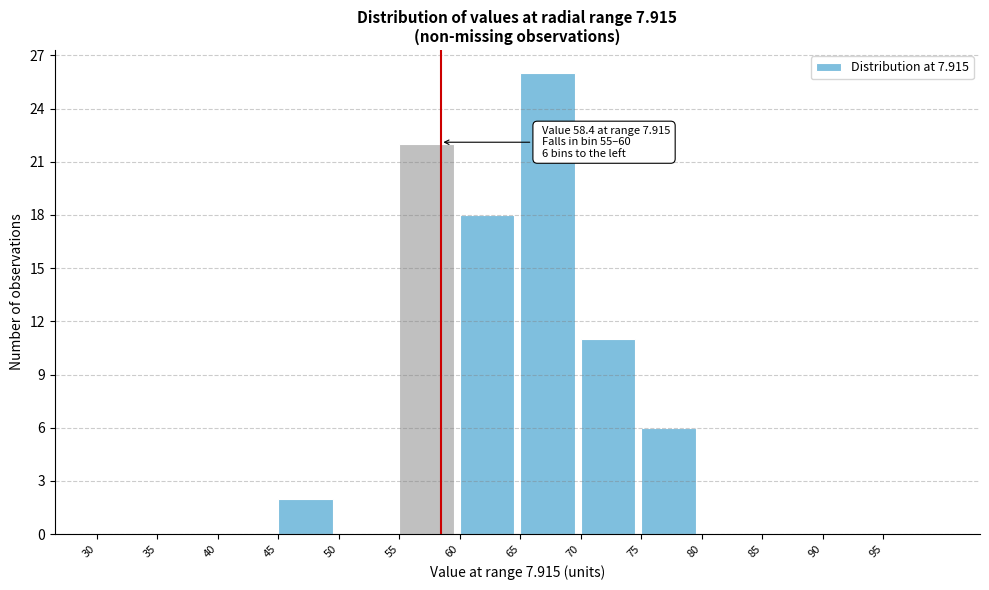

Over which range of the x-axis is the bar tallest?

65 to 70